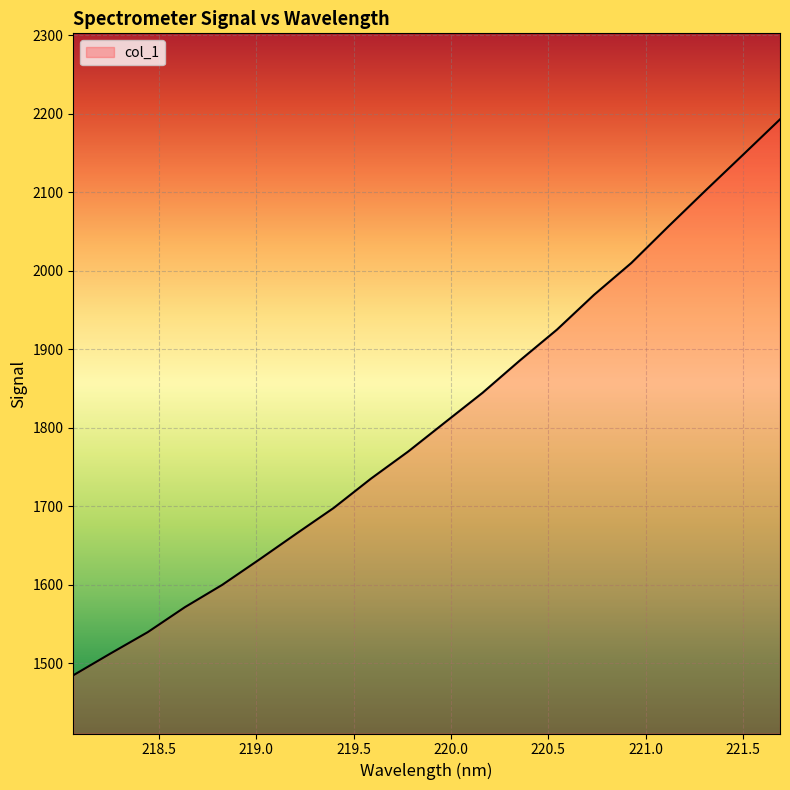

What is the smallest value displayed?

1484.4